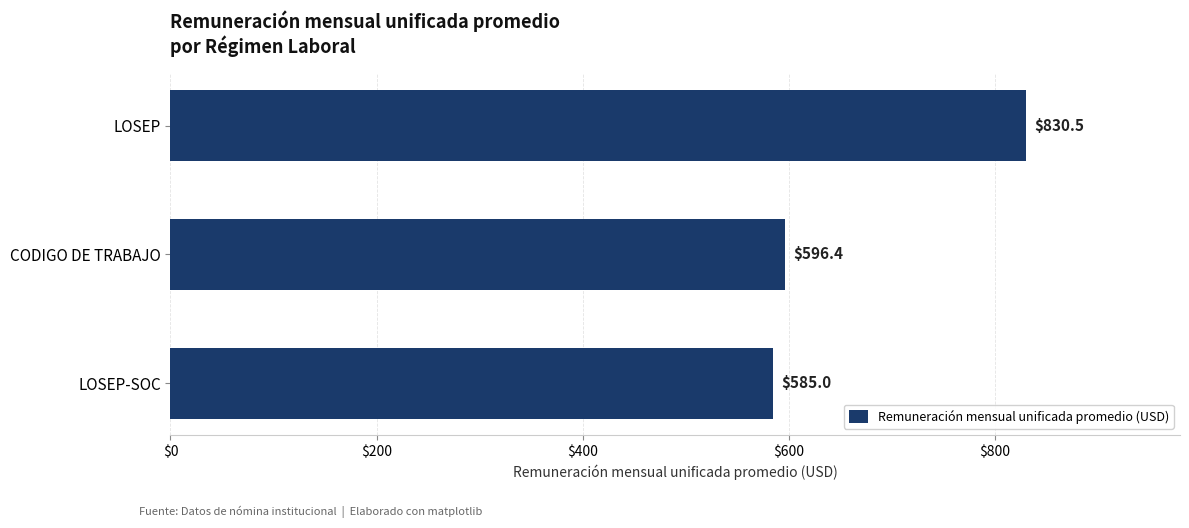

List the labels in order of value, smallest first.

LOSEP-SOC, CODIGO DE TRABAJO, LOSEP